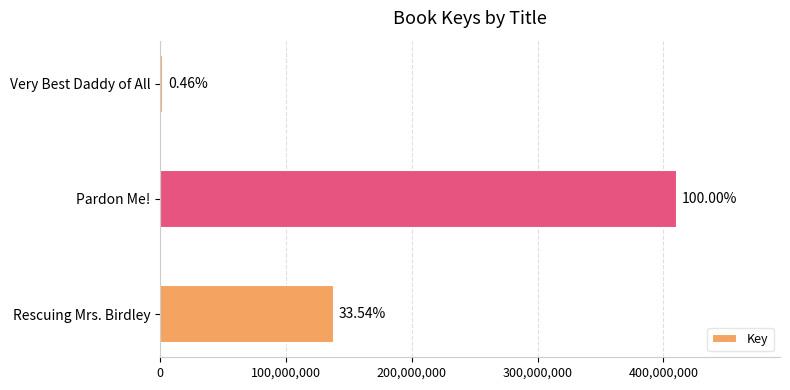

What is the smallest value displayed?

1894018